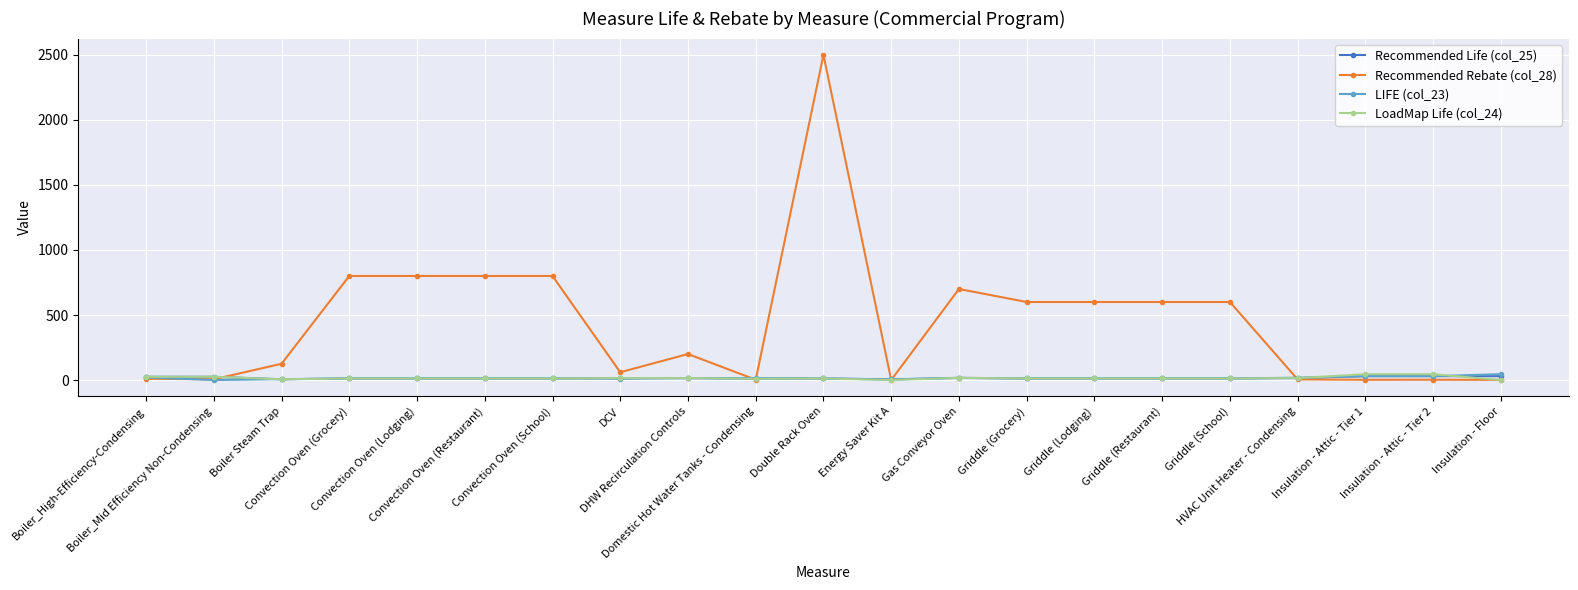

How many lines are shown in the chart?

4